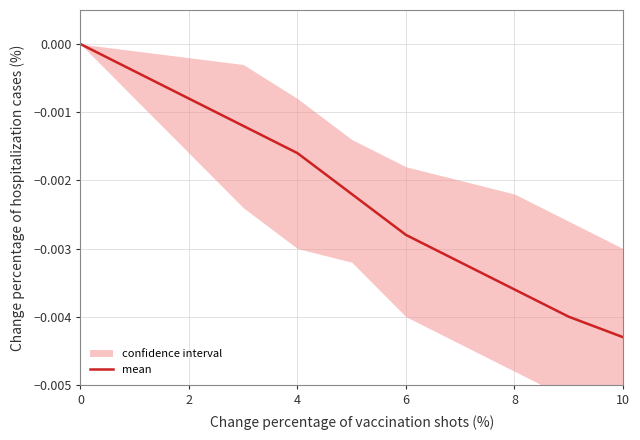

Is it true that the value at 10 is -0.0?

False